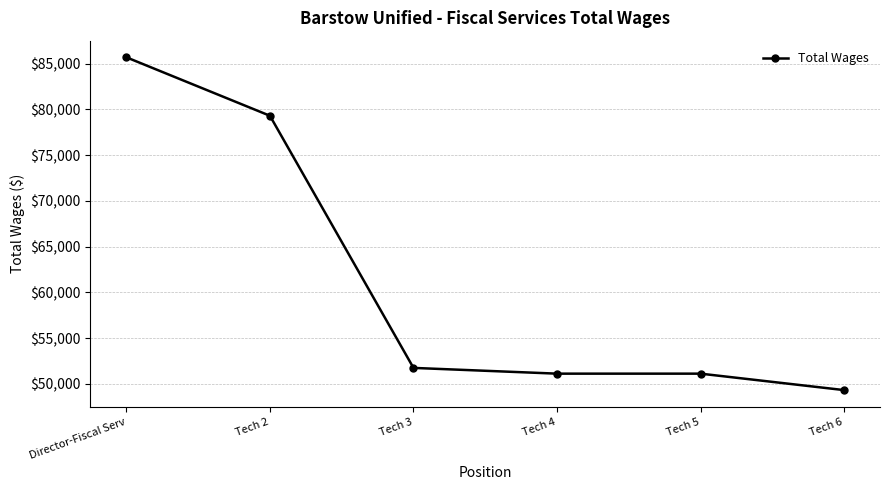

Does the chart display data point markers on the line(s)?

Yes